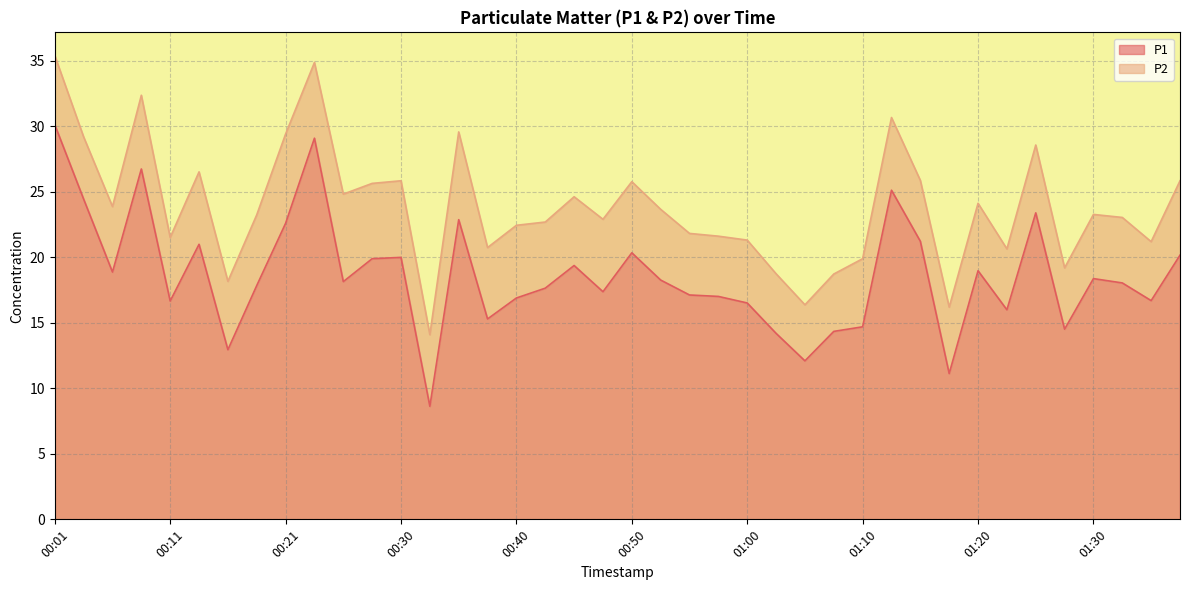

Which label corresponds to the smallest value in the chart?

00:33